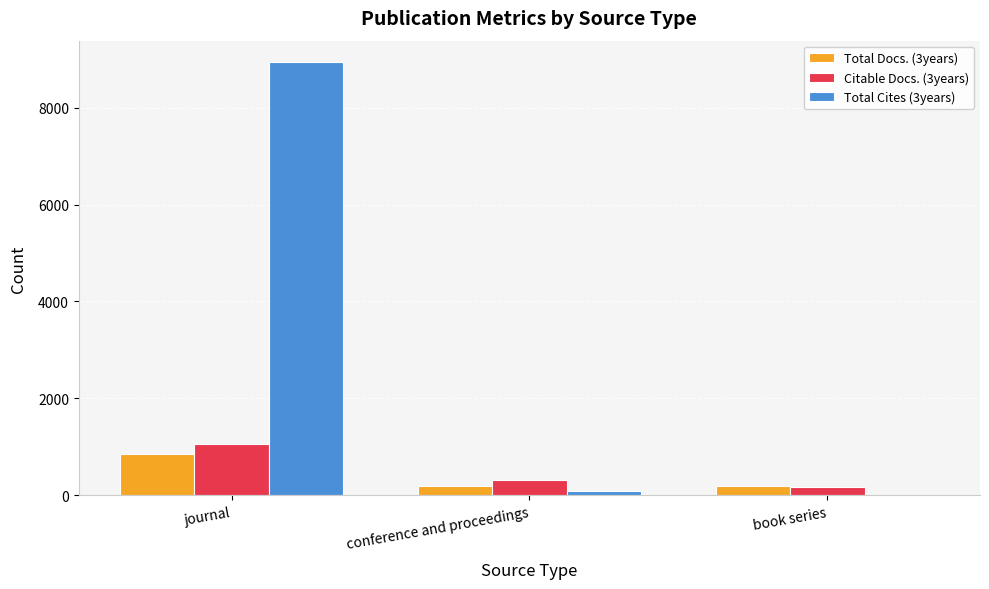

At which label is Total Cites (3years) closest to 4474?

conference and proceedings